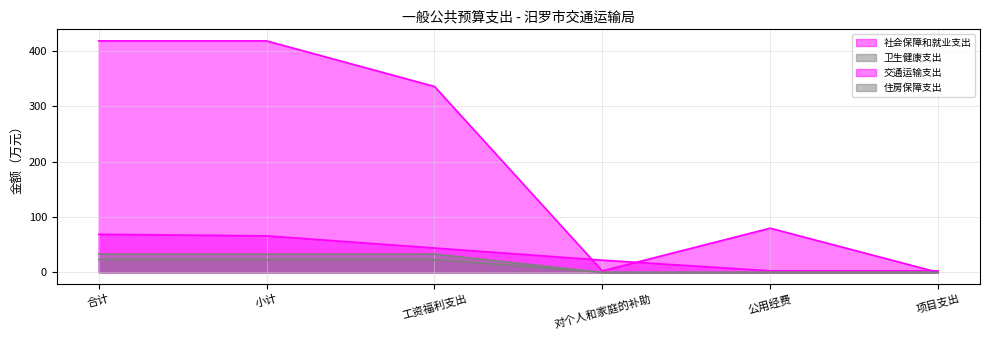

True or false: 卫生健康支出 and 社会保障和就业支出 intersect in this chart.

False